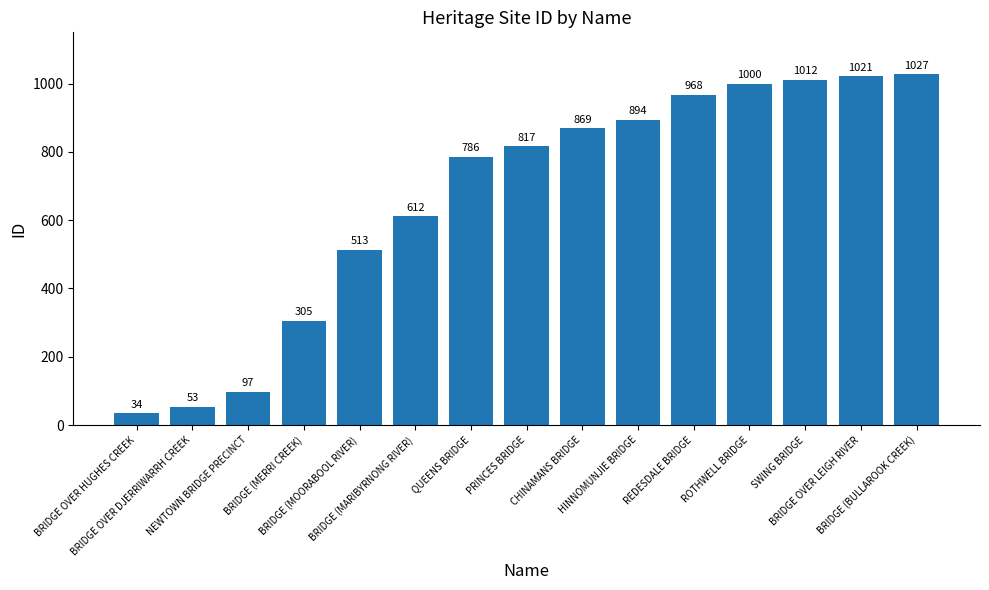

What is the value of the 9th bar from the left?

869